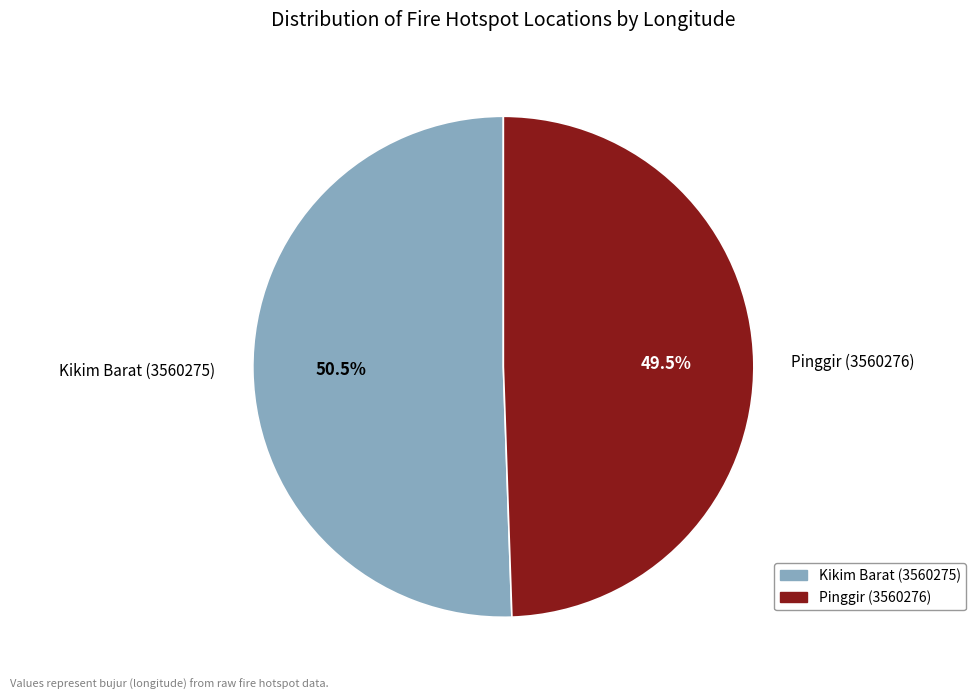

Combined, what portion of the pie is Kikim Barat (3560275) and Pinggir (3560276)?

100.0%